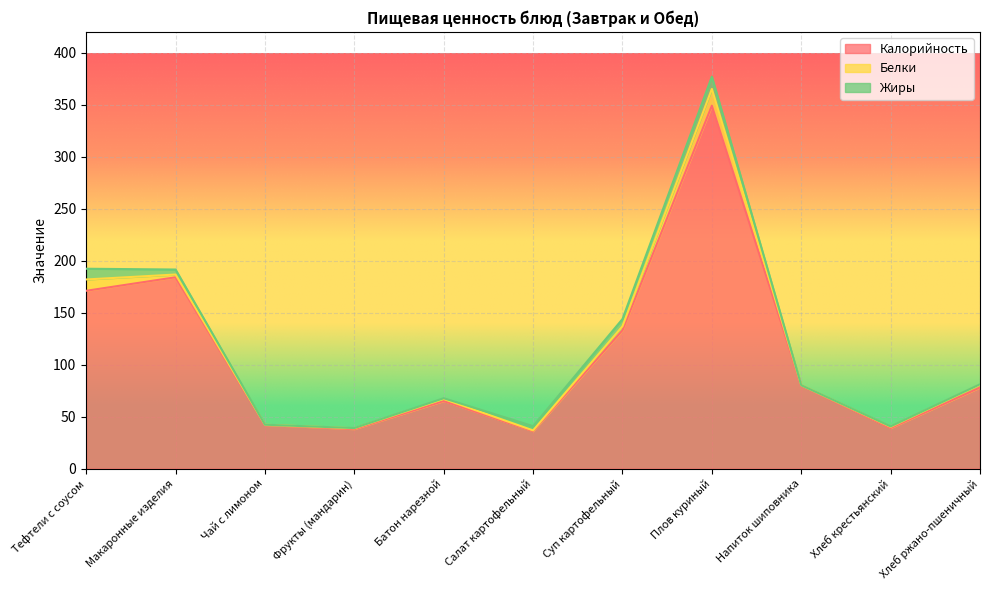

What is the approximate value of Белки at Батон нарезной?

1.9